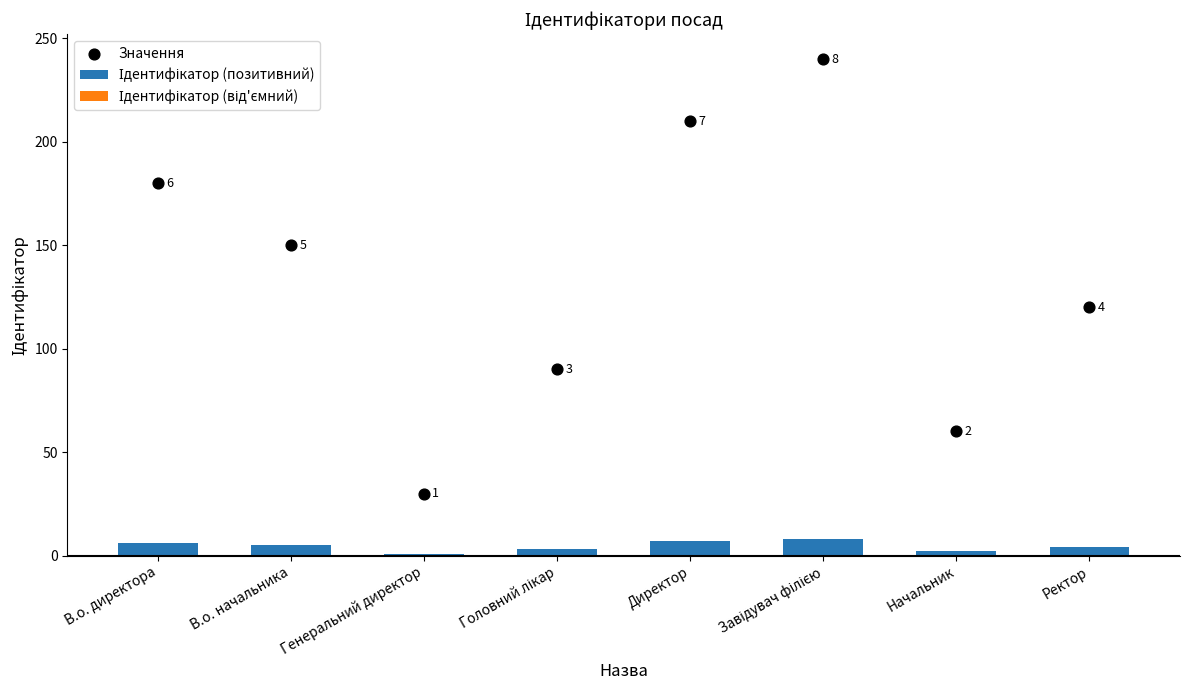

What is the total value across all series at Директор?

7